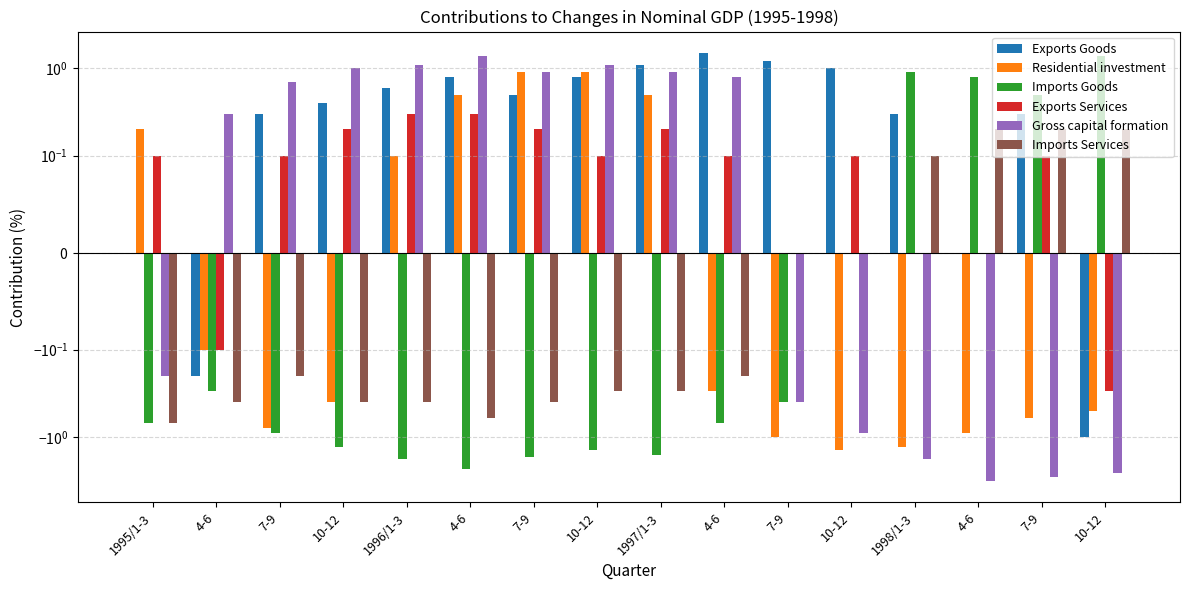

List the labels in order of Residential investment value, largest first.

7-9, 10-12, 4-6, 1997/1-3, 1995/1-3, 1996/1-3, 4-6, 4-6, 10-12, 10-12, 7-9, 7-9, 4-6, 7-9, 1998/1-3, 10-12